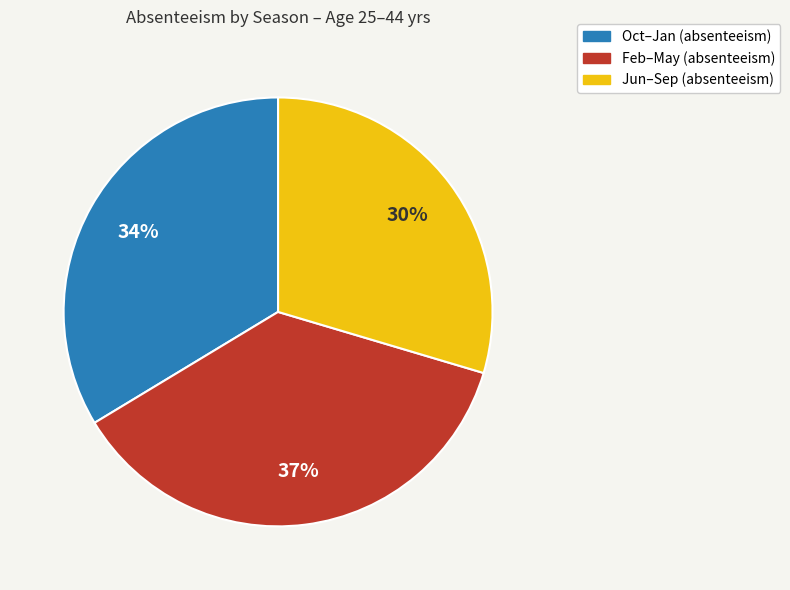

Is there any slice that represents more than half of the pie?

No